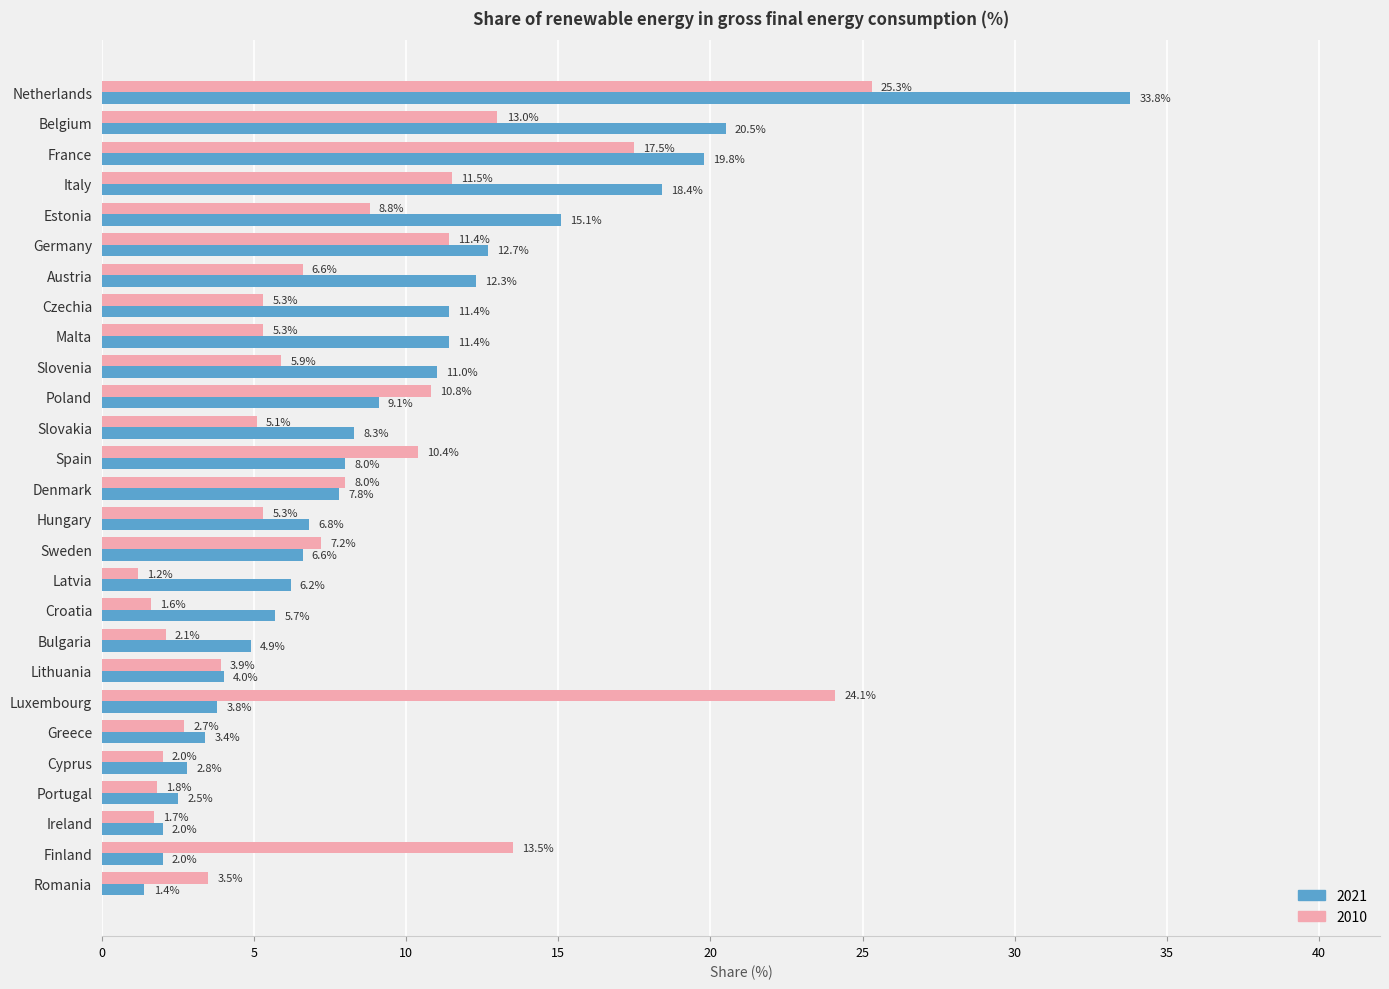

Between Netherlands and Austria, which series saw the biggest shift?

2021